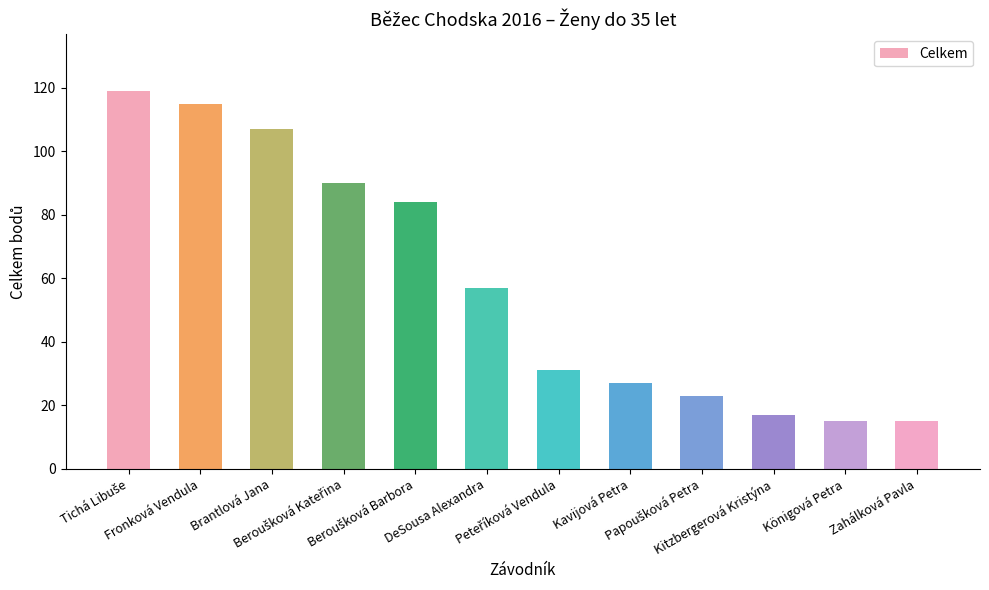

What is the difference between the second highest and minimum values?

100